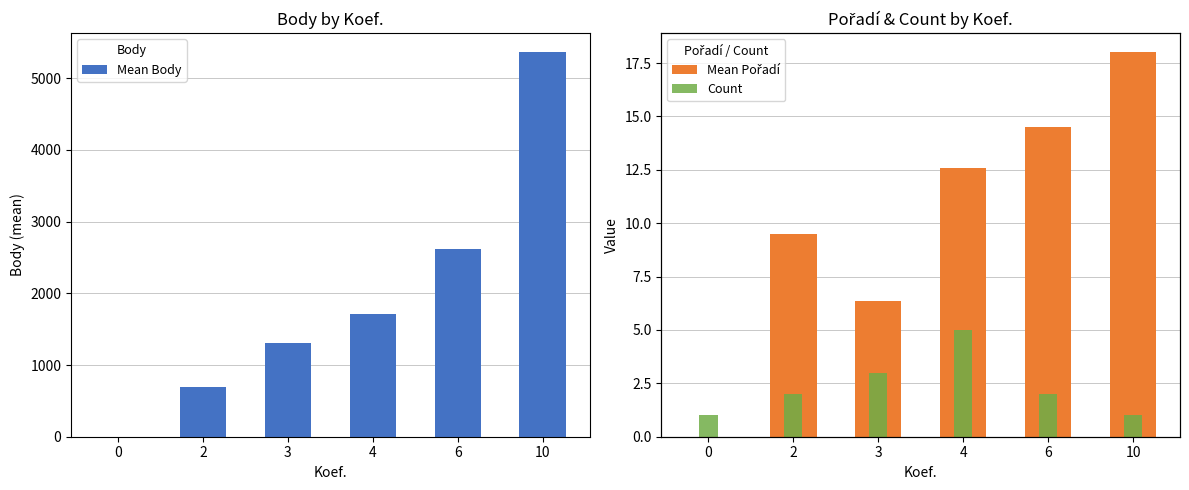

Rank the series by their maximum value, from lowest to highest.

Count, Mean Pořadí, Mean Body